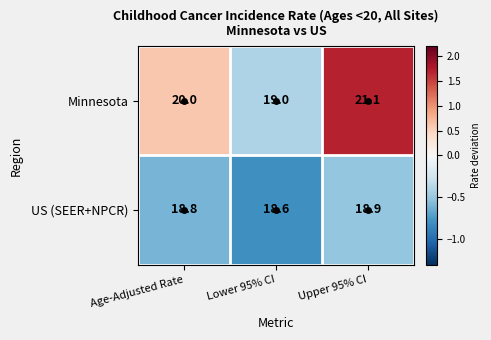

The Minnesota series shows 6.4 at Age-Adjusted Rate. True or false?

False